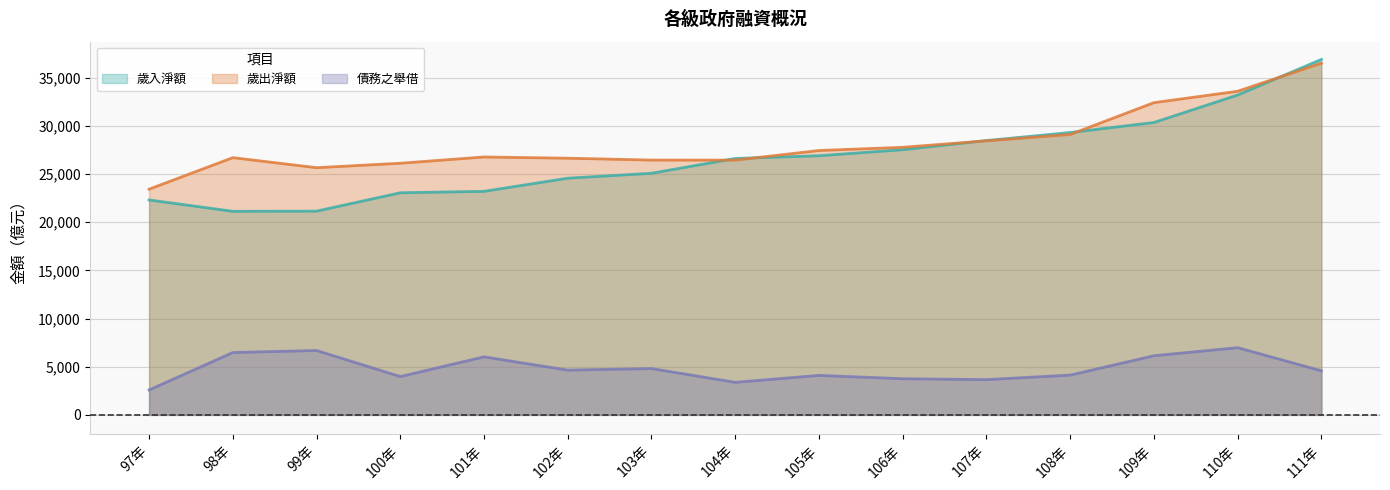

The value of 歲入淨額 at 98年 is 6972. True or false?

False